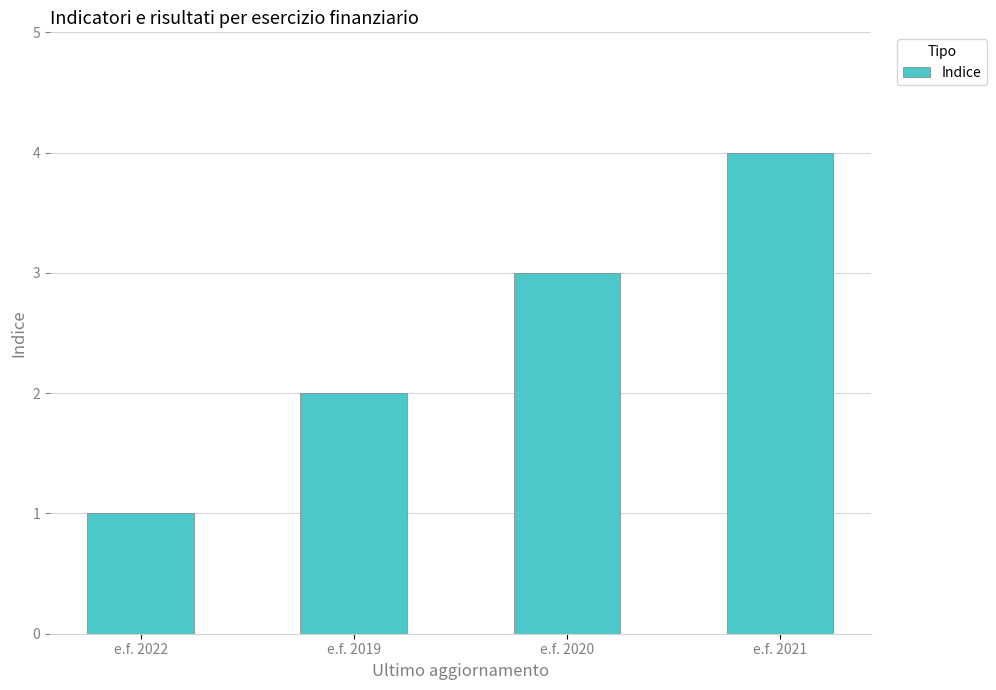

What is the label of the 4th bar from the right?

e.f. 2022